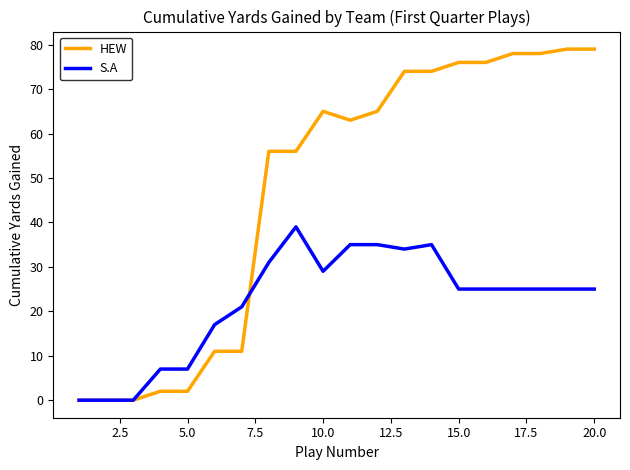

Rank the series by their maximum value, from highest to lowest.

HEW, S.A